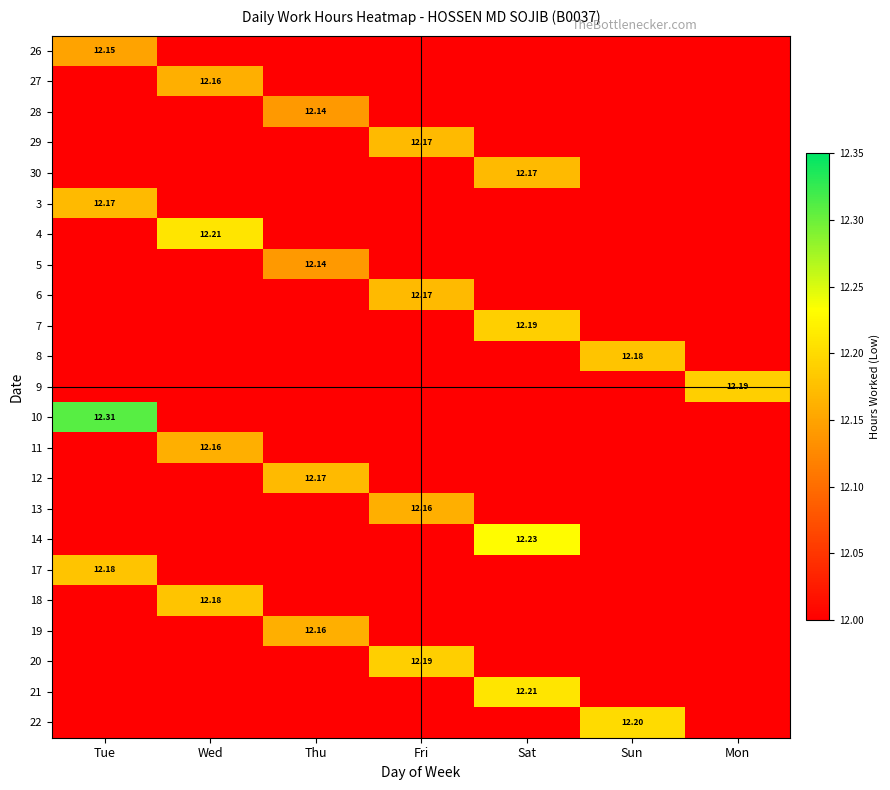

What is the average value of the 26 series?

1.7